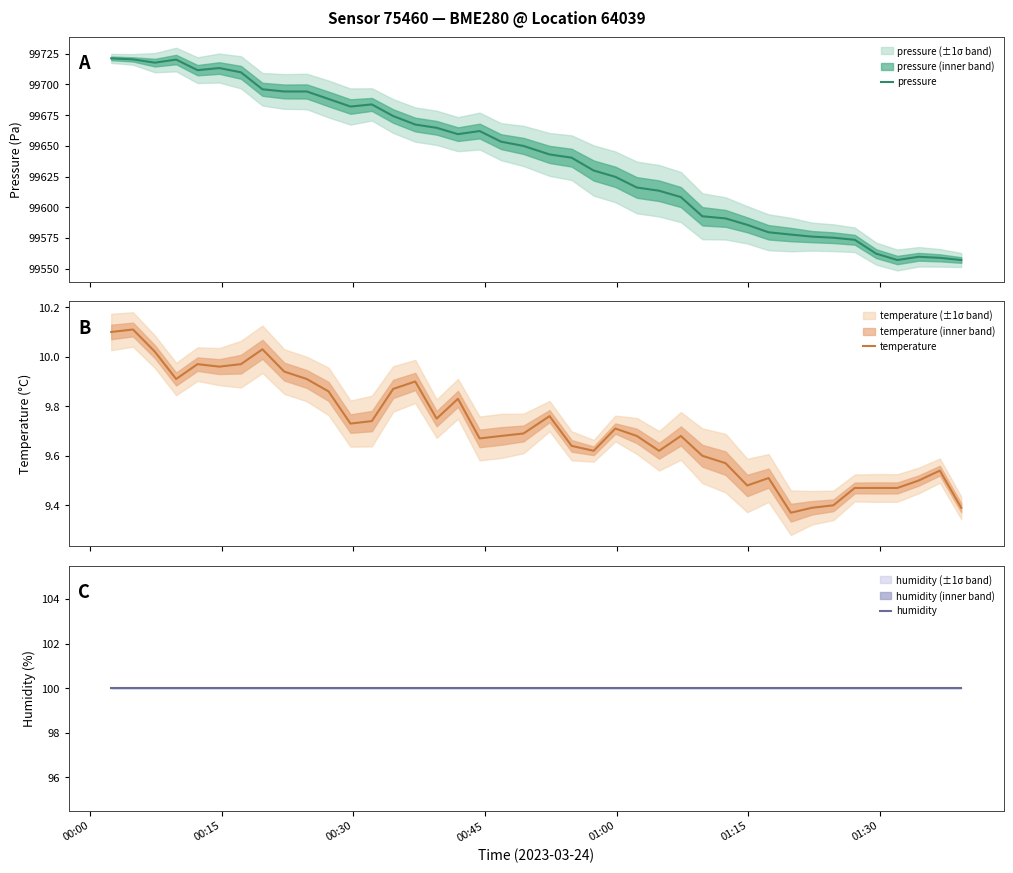

The temperature series shows 13.1 at 30. True or false?

False